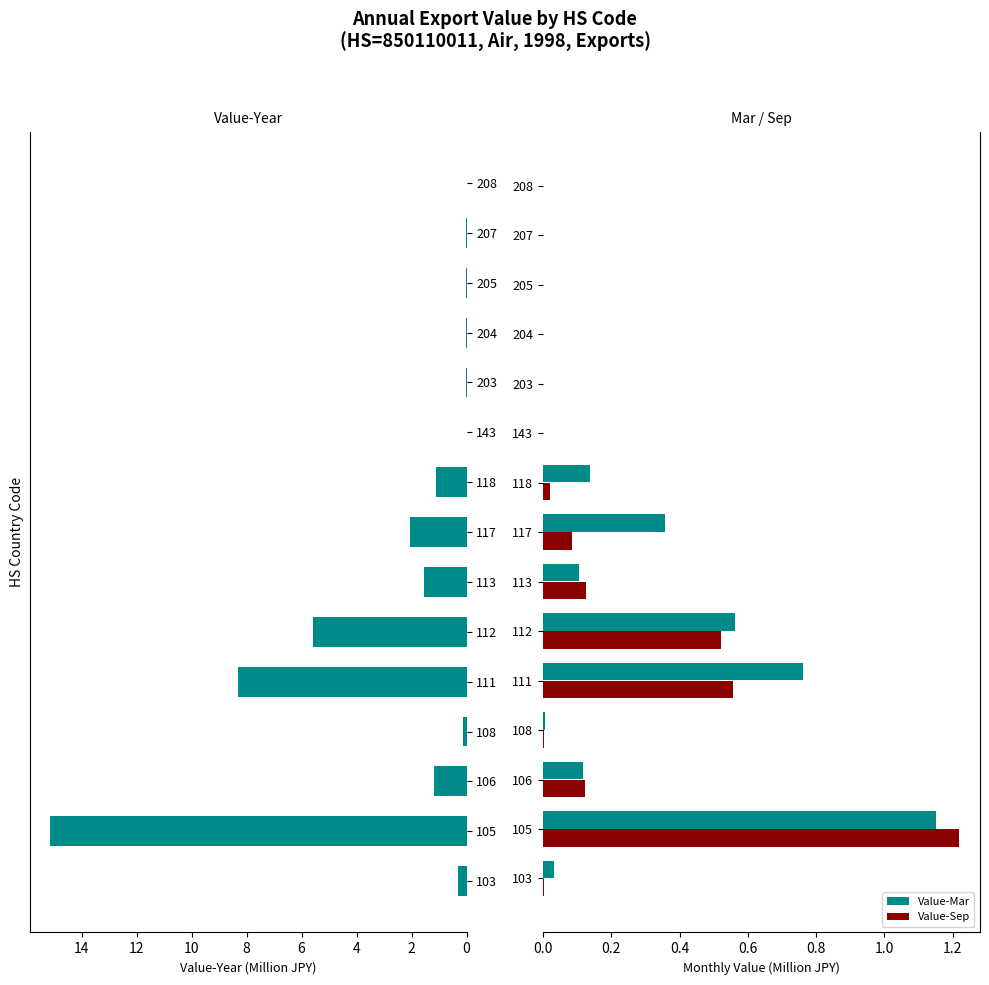

What is the greatest value displayed?

15.1